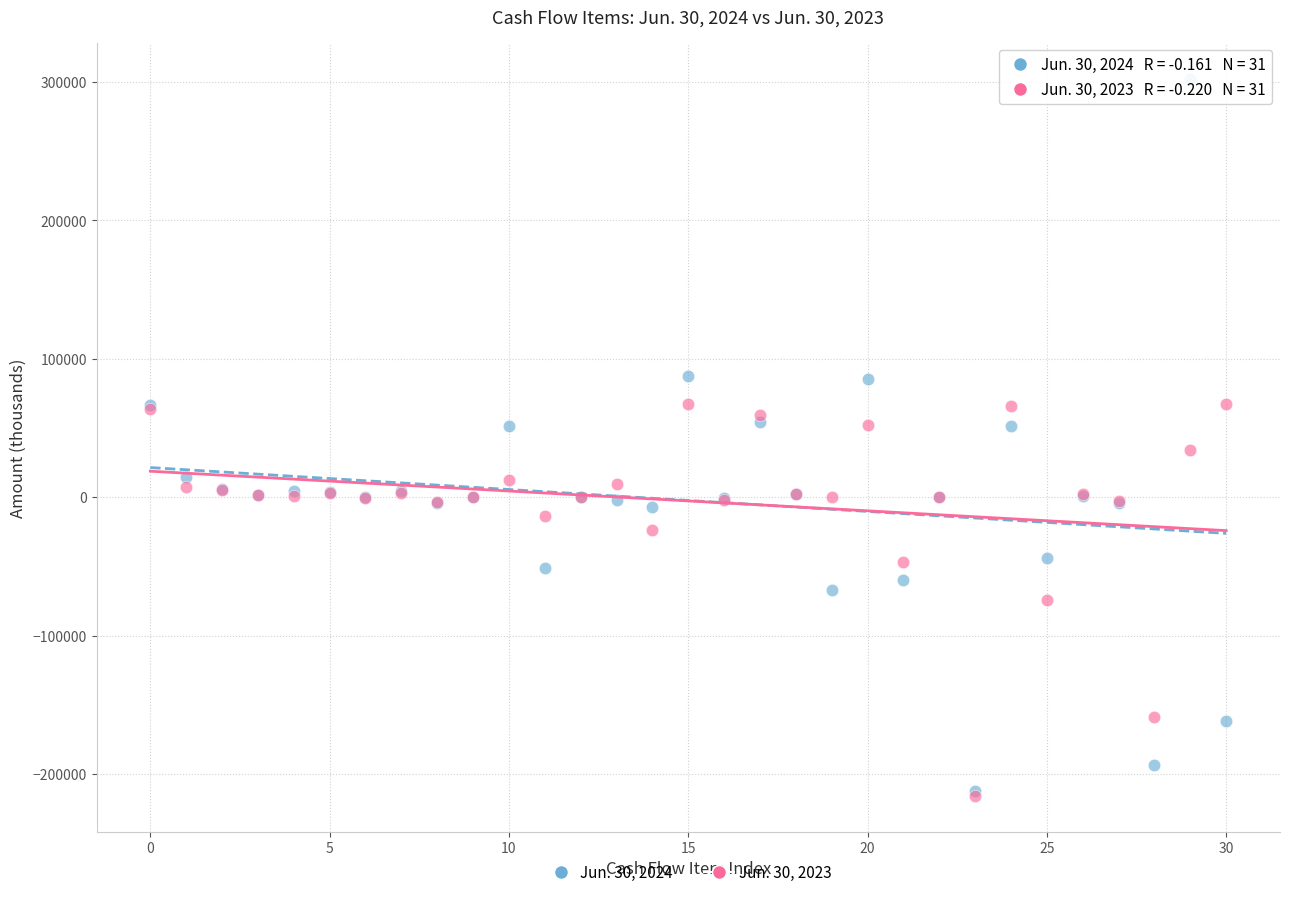

What are all the series names shown in the legend?

Jun. 30, 2024, Jun. 30, 2023